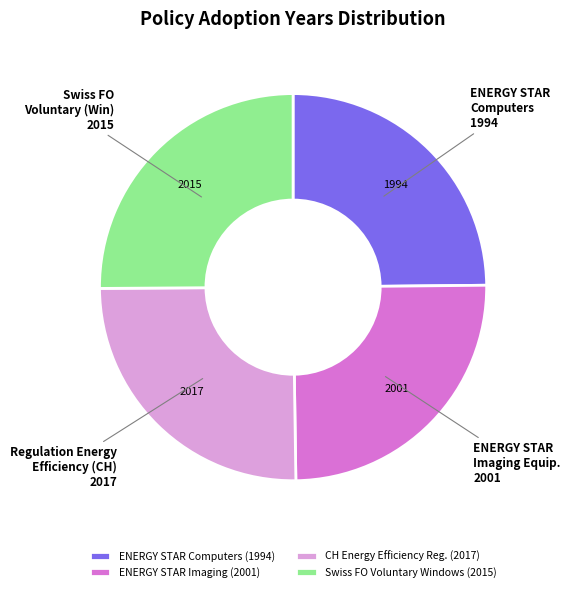

Count the number of slices in the pie.

4